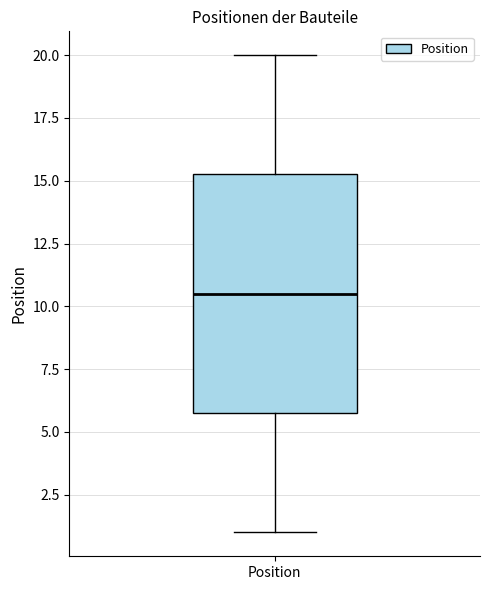

Transcribe this box plot: give where the median line is, the range the box spans, and where the two whiskers end, as read against the y-axis. The values are not printed on the chart, so give them approximately, as read against the axis.

median 10.5, box 6.0 to 15.5, whiskers 1.0 to 20.0